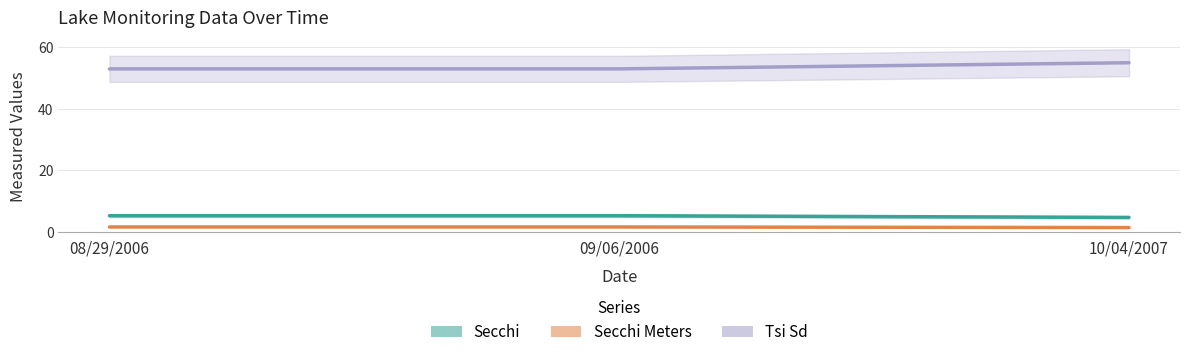

What is the highest value of the Tsi Sd series?

55.0